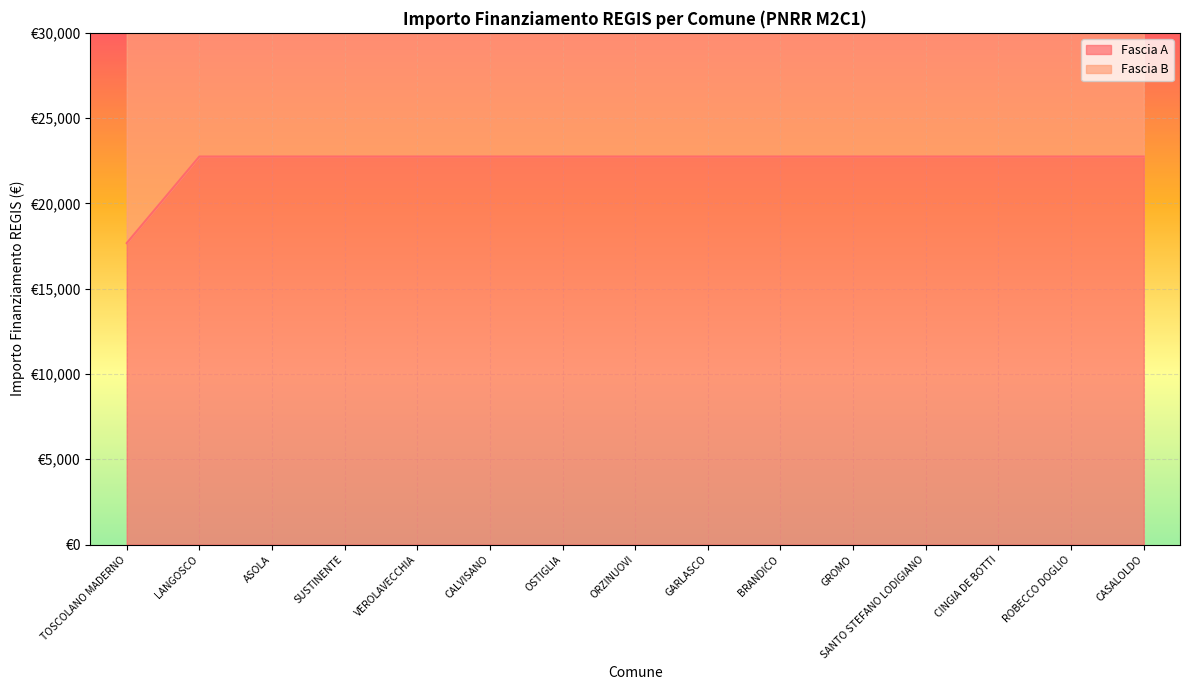

Which label corresponds to the smallest value in the chart?

TOSCOLANO MADERNO